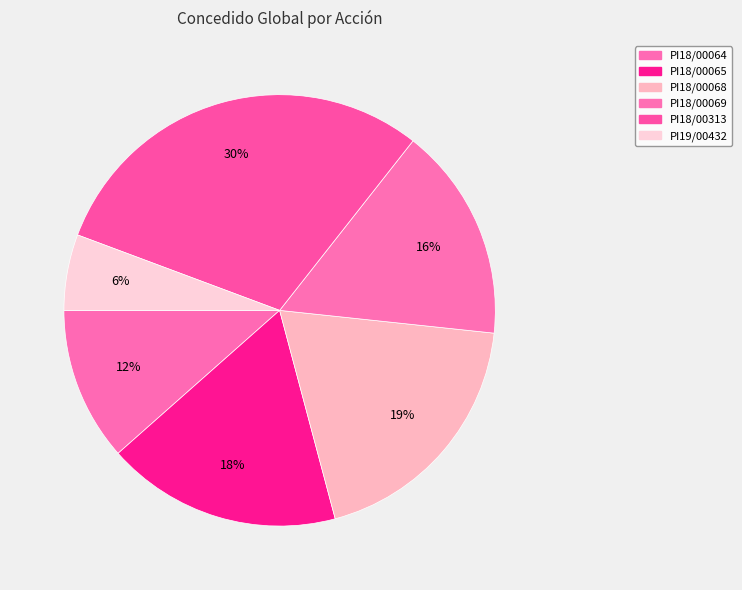

The PI18/00313 slice represents 17% of the pie. True or false?

False